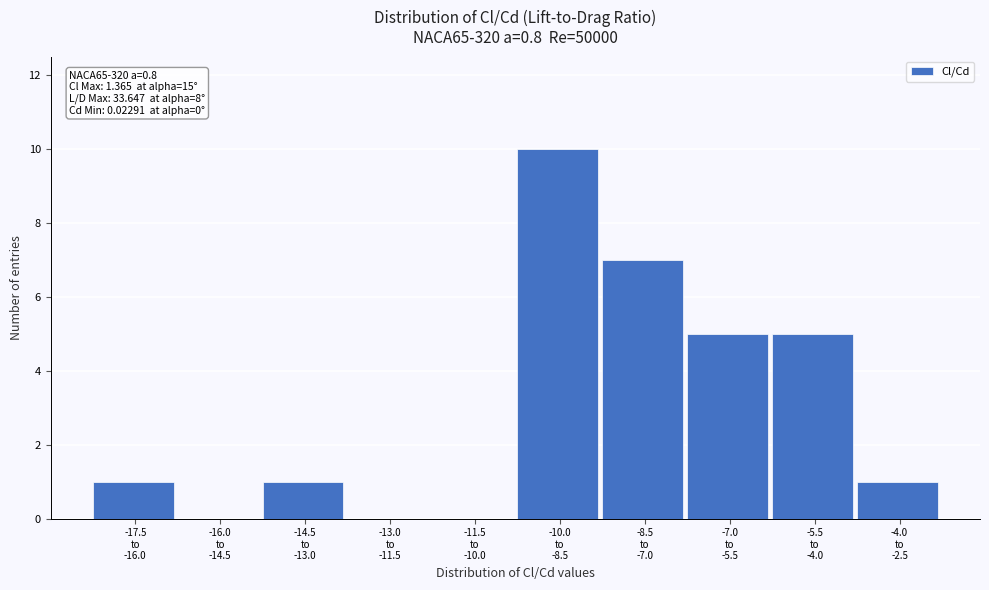

What is the greatest value displayed?

10